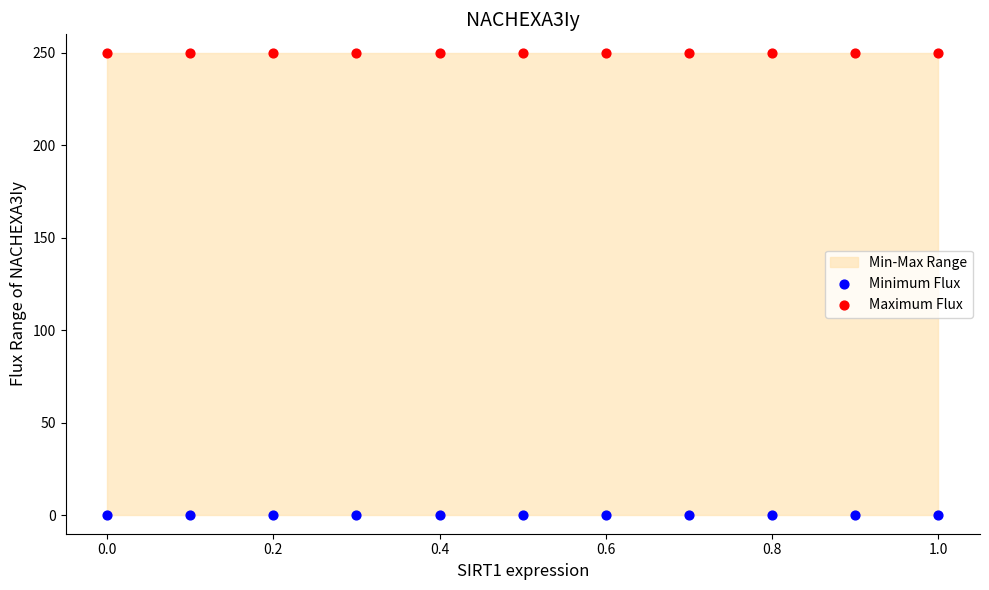

Which series reaches the minimum Y coordinate?

Minimum Flux